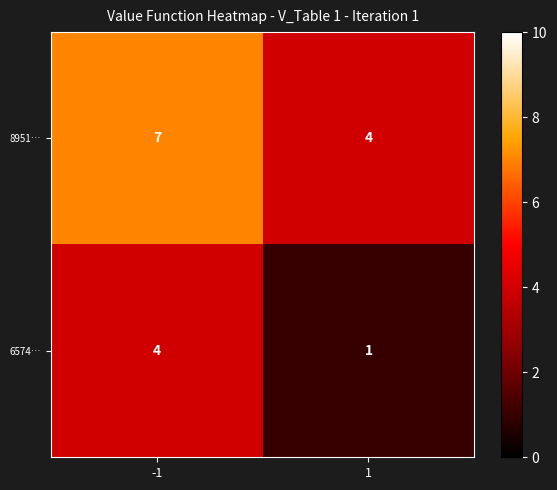

Reading right to left, list all the values displayed in this chart.

8951…: 1=4	-1=7
6574…: 1=1	-1=4